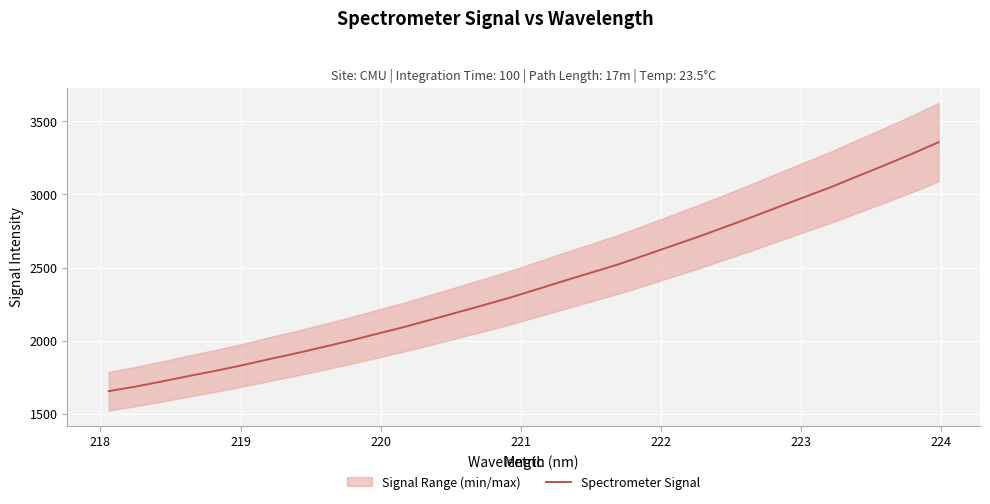

What is the highest value of the Spectrometer Signal series?

3357.7